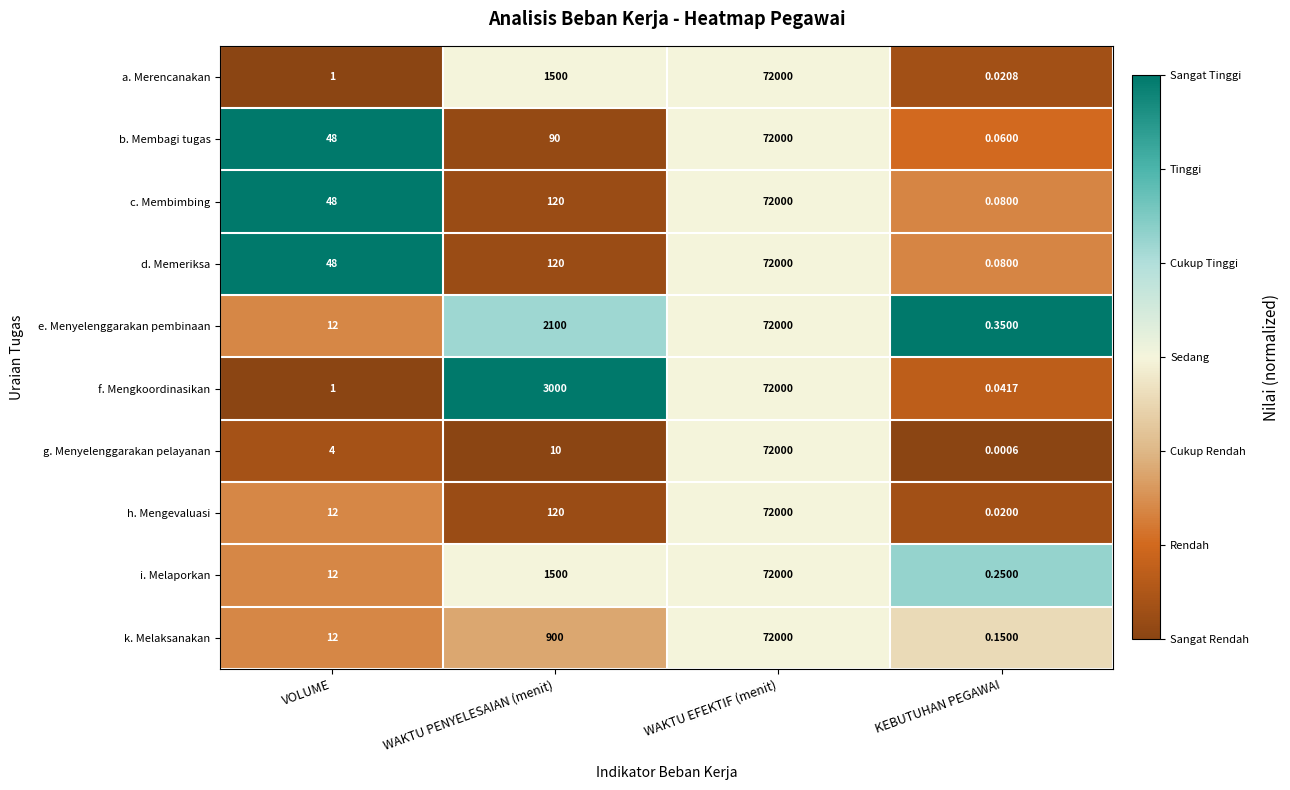

Which category has the highest value in the g. Menyelenggarakan pelayanan series?

WAKTU EFEKTIF (menit)